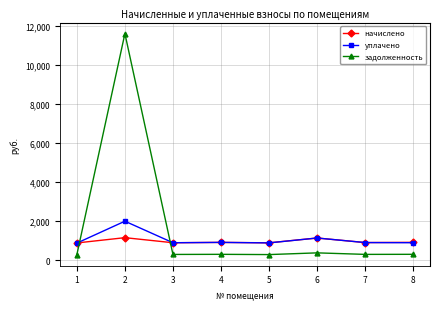

The начислено series shows 907.2 at 7. True or false?

True